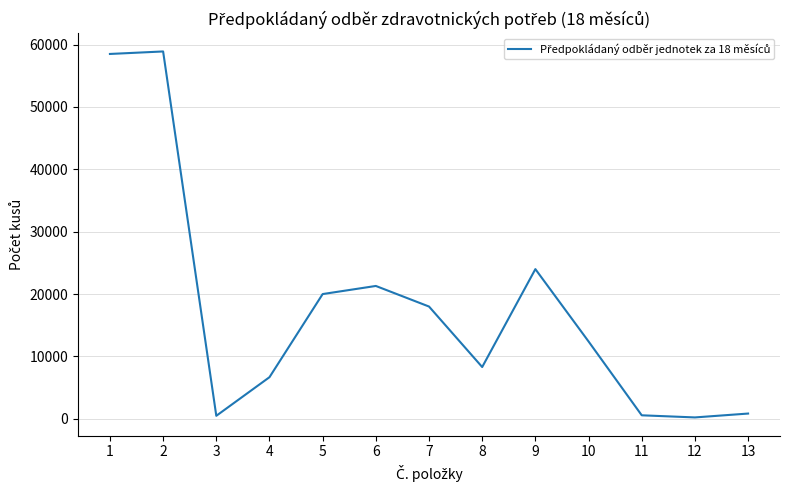

What is the change in value from 1 to 7?

-40500